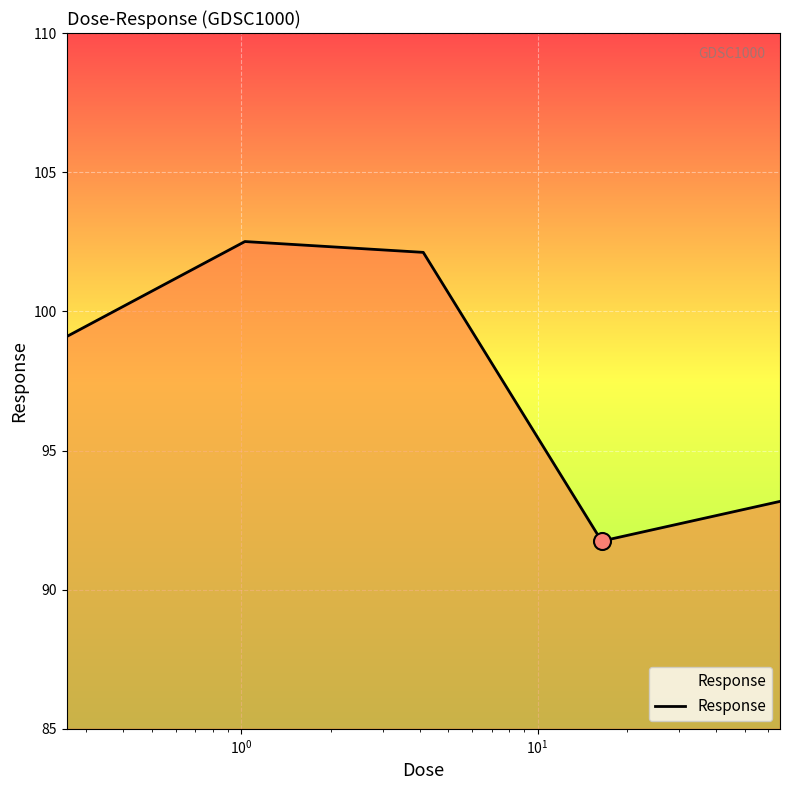

What is the greatest value displayed?

102.5